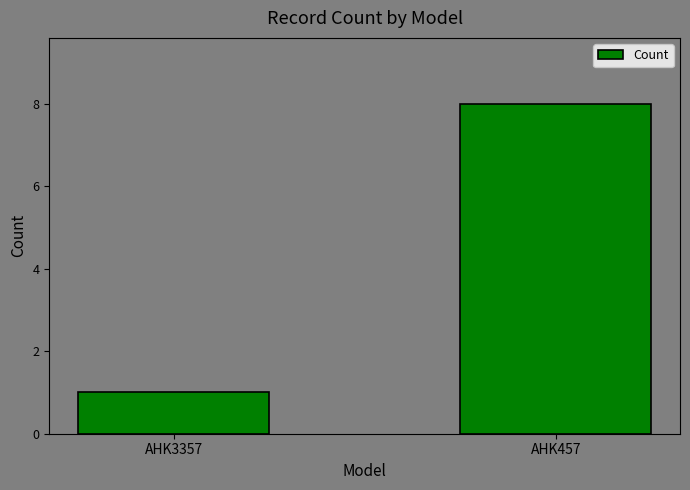

How many values are between 1 and 8?

2